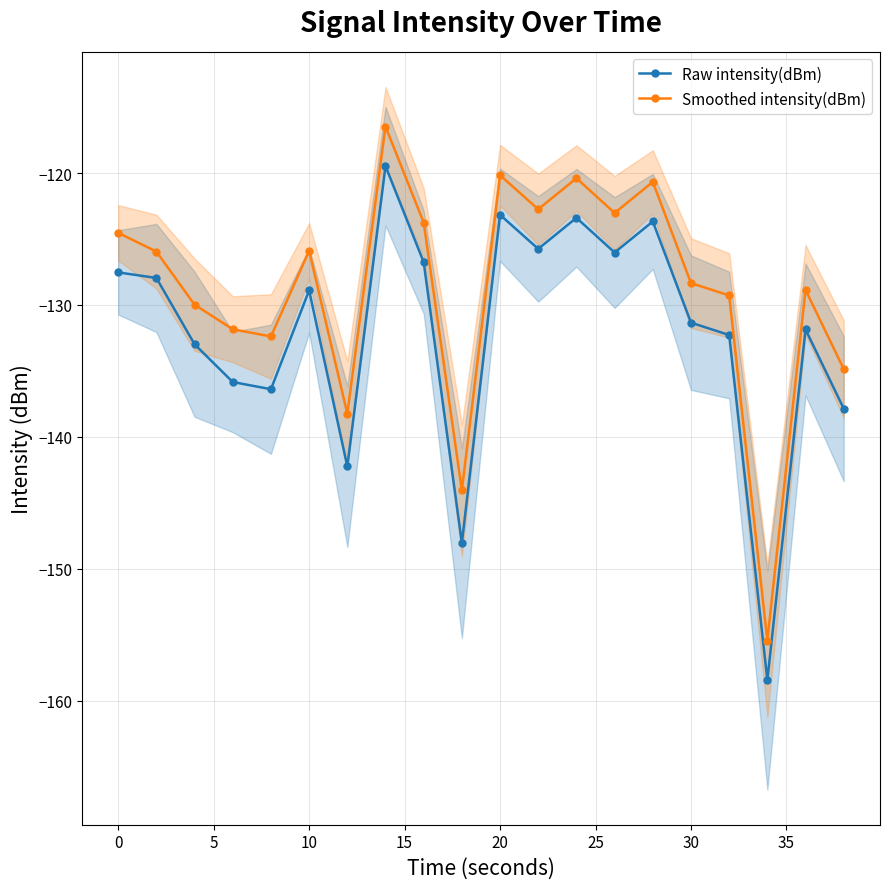

Which series has the largest total across all categories?

Smoothed intensity(dBm)